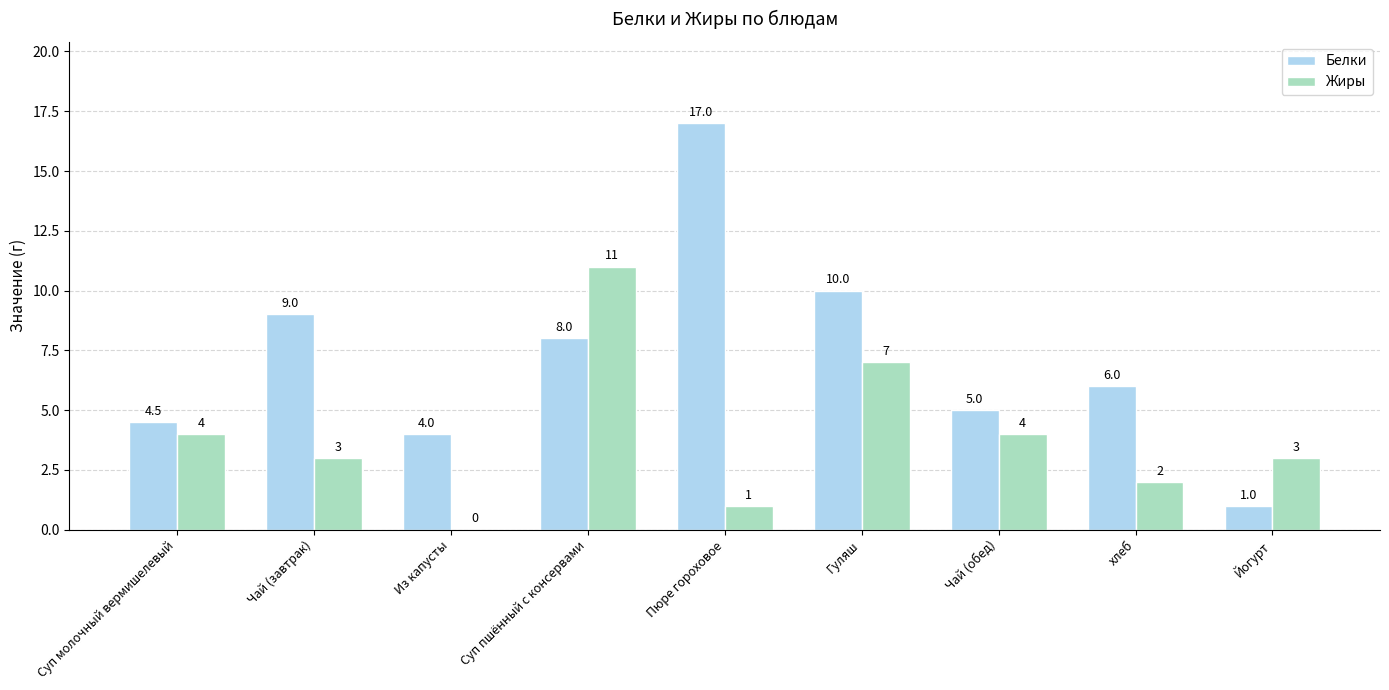

Which category has the highest value across all series?

Пюре гороховое